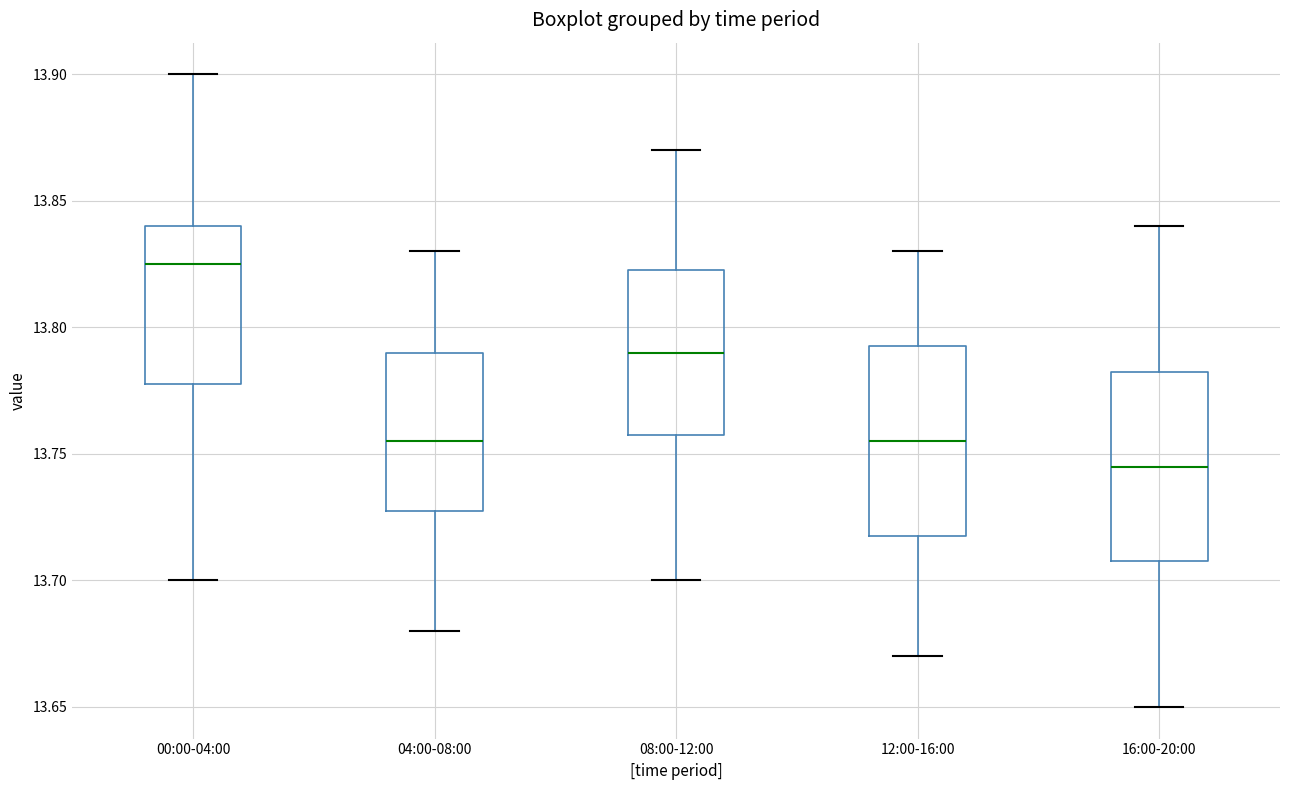

Reading left to right, transcribe this box plot: for each box, give where its median line is, the range the box spans, and where its two whiskers end, as read against the y-axis. The values are not printed on the chart, so give them approximately, as read against the axis.

00:00-04:00: median 13.825, box 13.780 to 13.840, whiskers 13.700 to 13.900
04:00-08:00: median 13.755, box 13.730 to 13.790, whiskers 13.680 to 13.830
08:00-12:00: median 13.790, box 13.760 to 13.825, whiskers 13.700 to 13.870
12:00-16:00: median 13.755, box 13.720 to 13.795, whiskers 13.670 to 13.830
16:00-20:00: median 13.745, box 13.710 to 13.785, whiskers 13.650 to 13.840